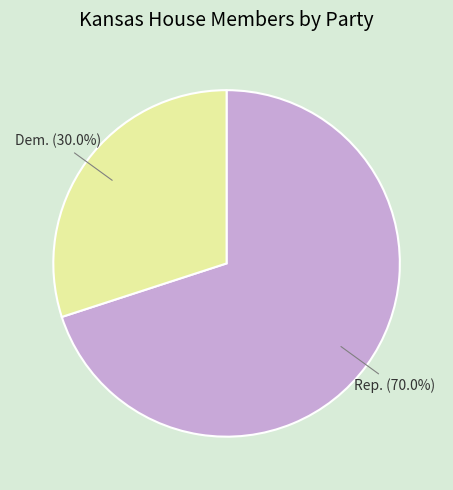

Is Rep. the majority of the pie?

Yes